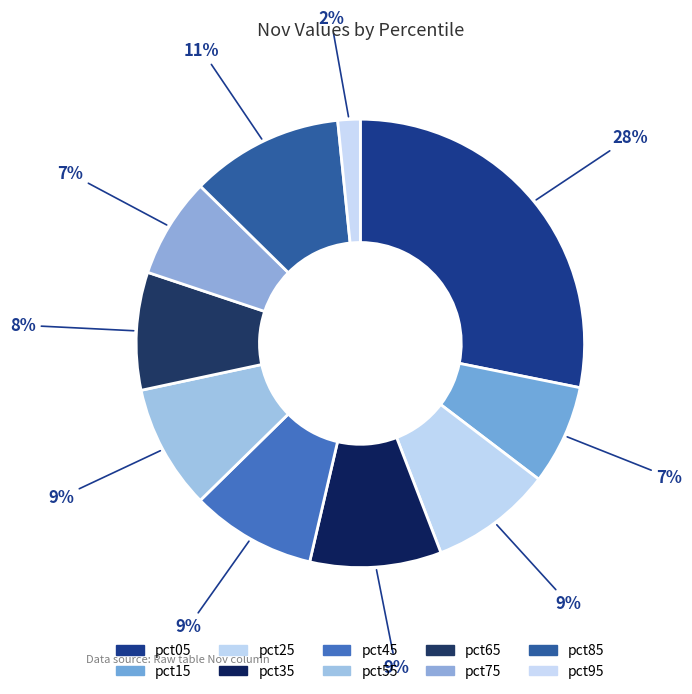

Count the number of slices in the pie.

10